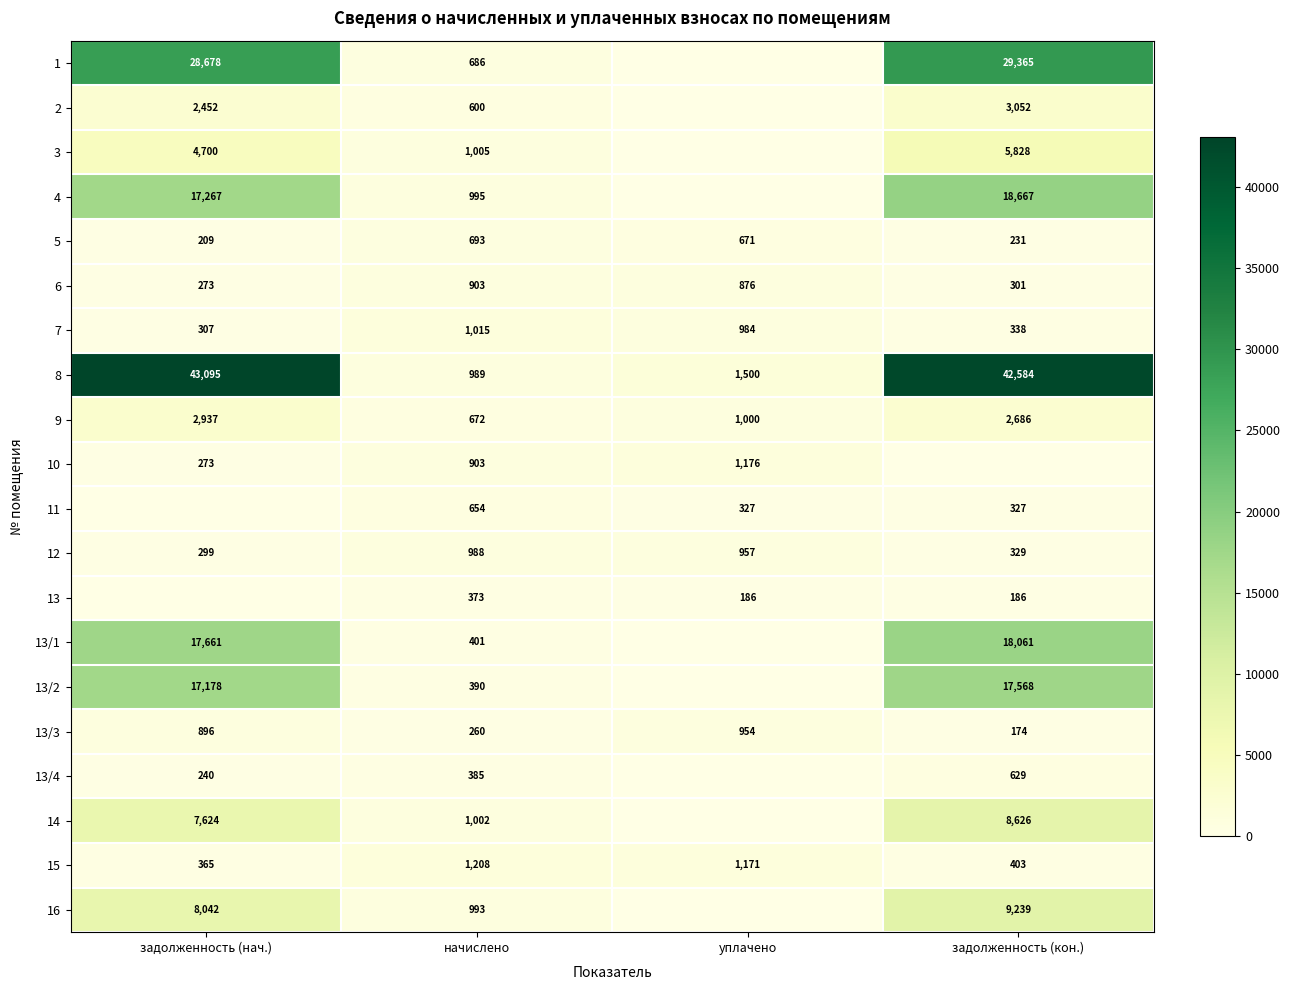

How many data points in 12 are less than 957?

2